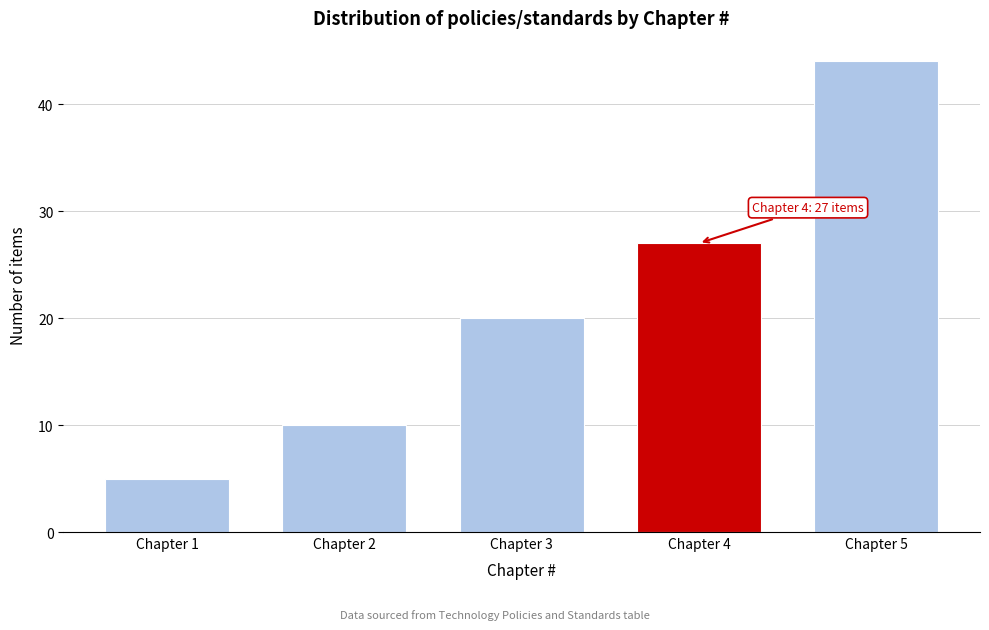

Reading left to right, extract all data points from this chart.

Chapter 1=5	Chapter 2=10	Chapter 3=20	Chapter 4=27	Chapter 5=44